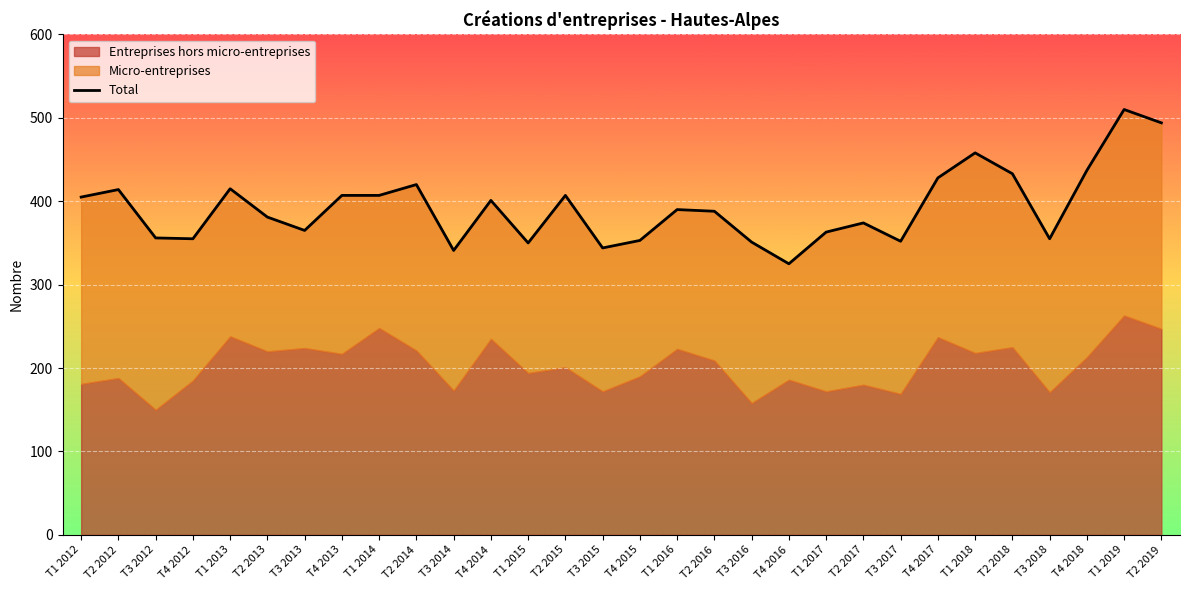

Between T3 2012 and T1 2017, which is larger?

T1 2017